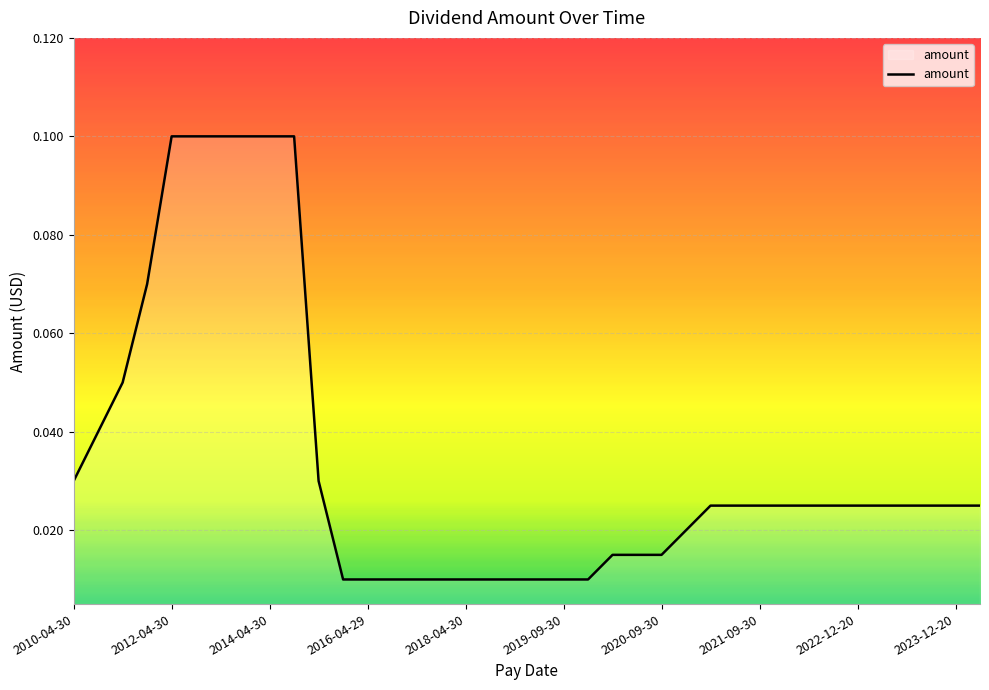

True or false: the data shows 0.1 at 2014-04-30.

True